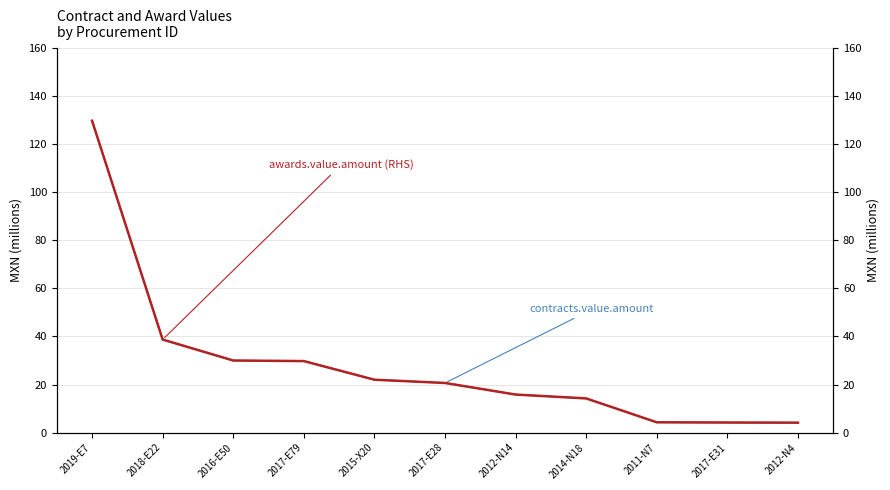

True or false: awards.value.amount has more than 0 interior local peaks.

False